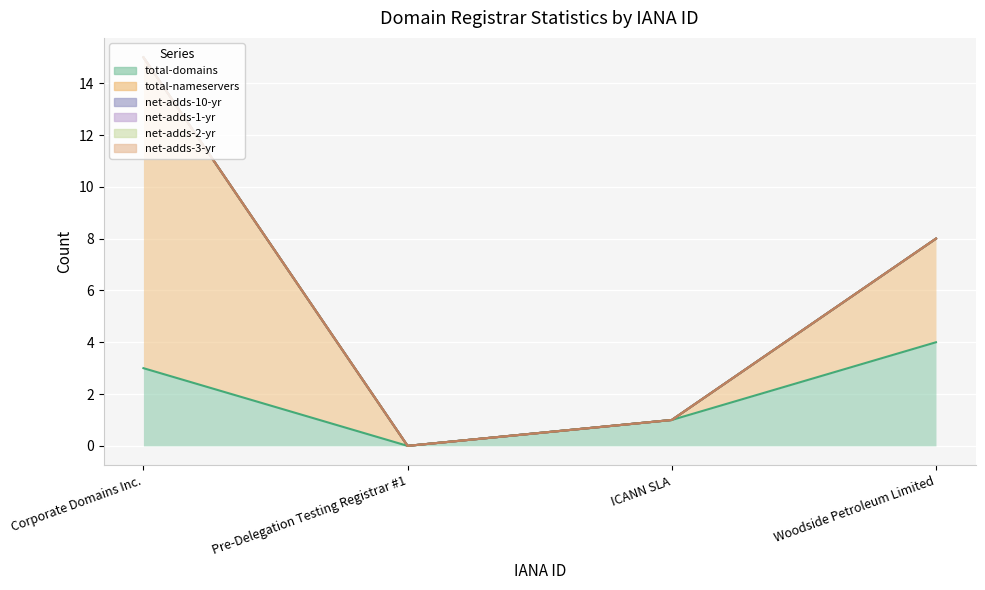

Does the chart display data point markers on the line(s)?

No